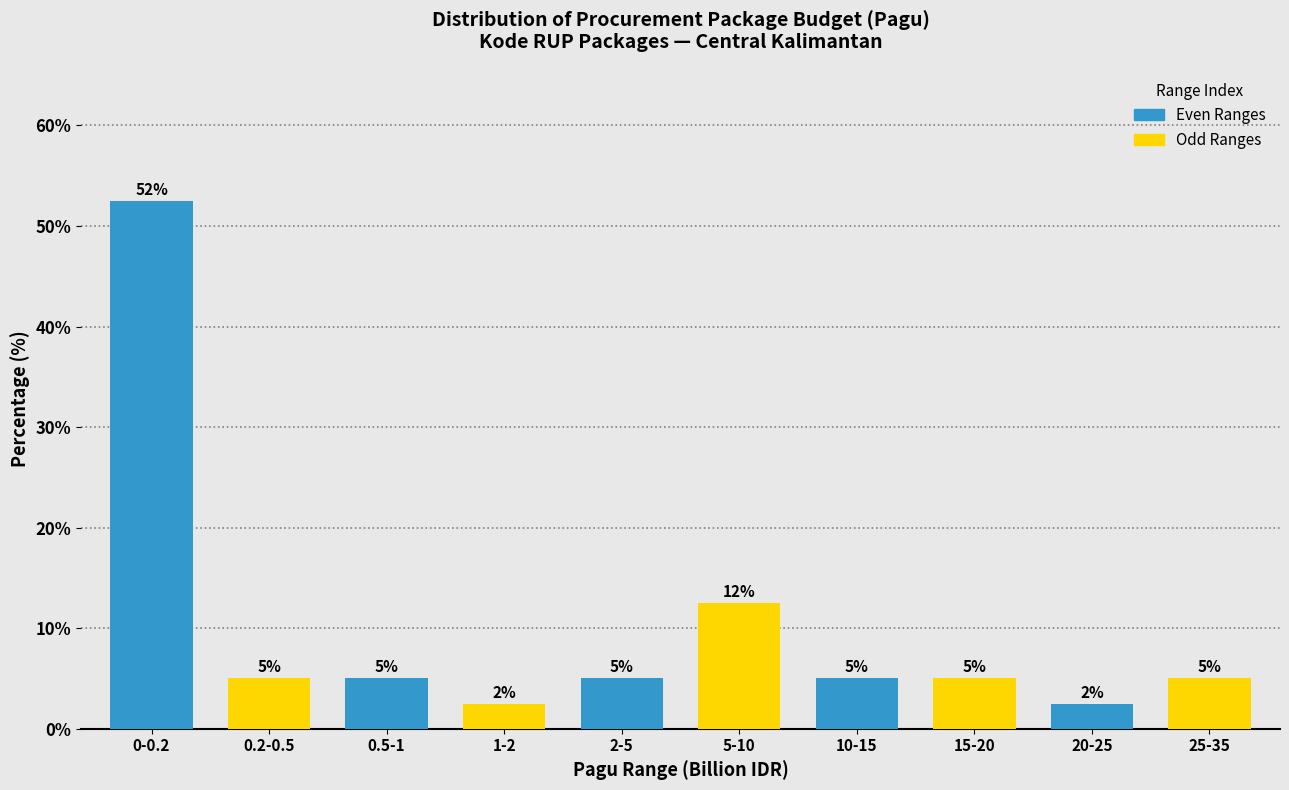

What position from the left is 10-15?

7